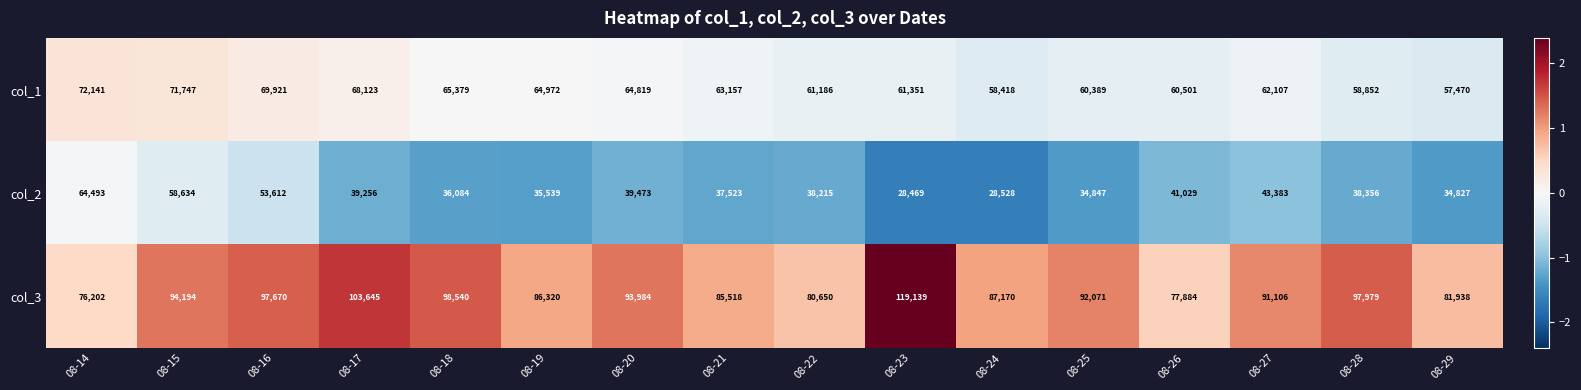

What is the lowest value of the col_3 series?

76202